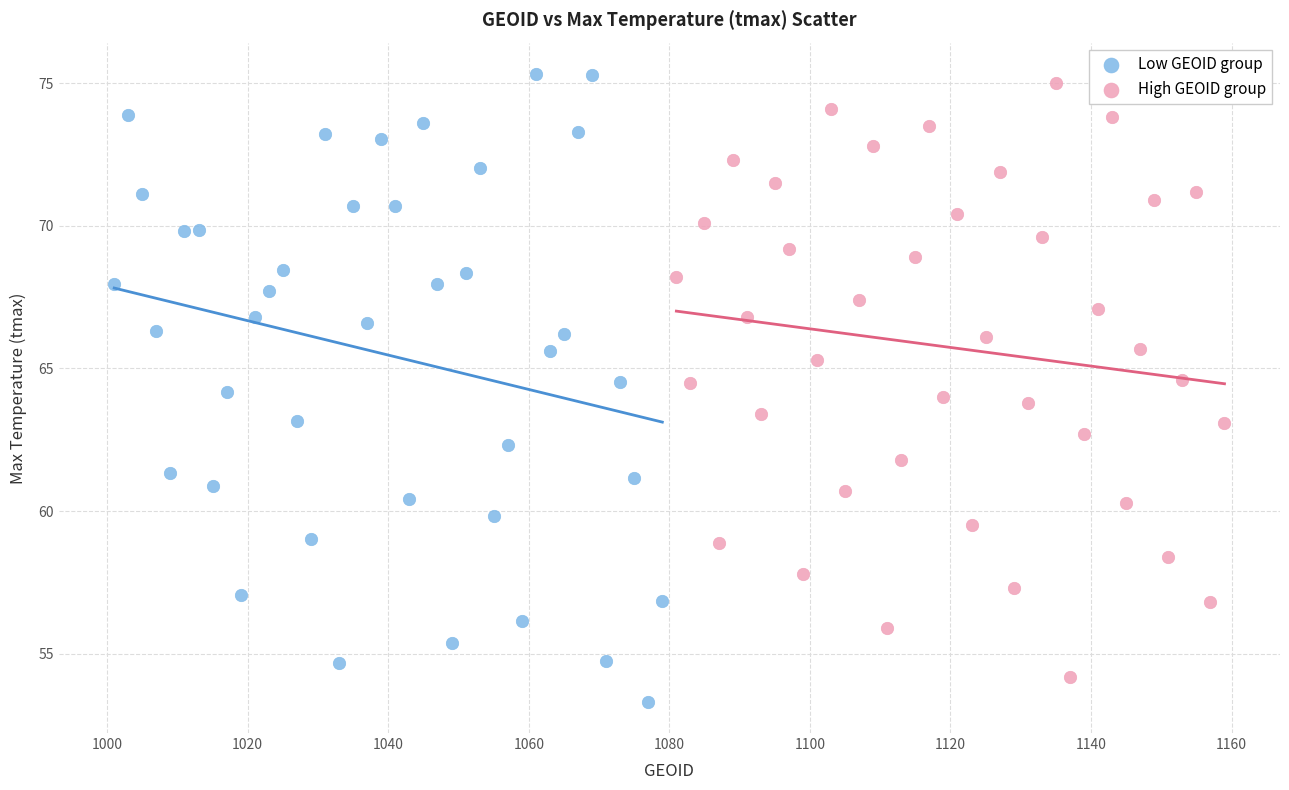

Which series reaches the minimum Y coordinate?

Low GEOID group